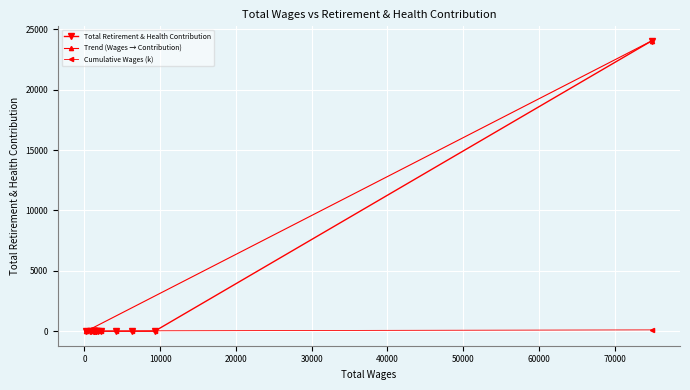

List the labels in order of value, smallest first.

243, 795, 858, 1200, 1200, 1200, 1200, 1200, 1475, 1536, 1817, 2190, 4122, 6336, 9264, 74878